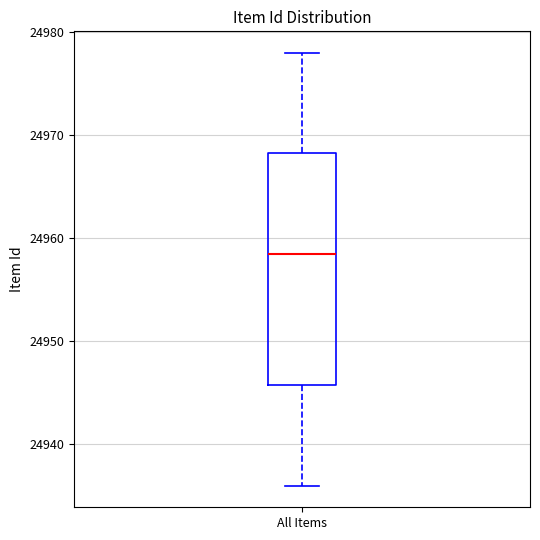

Read this box plot against the y-axis: the position of the median line, the range covered by the box, and the ends of both whiskers. The values are not printed on the chart, so give them approximately, as read against the axis.

median 24959, box 24946 to 24968, whiskers 24936 to 24978